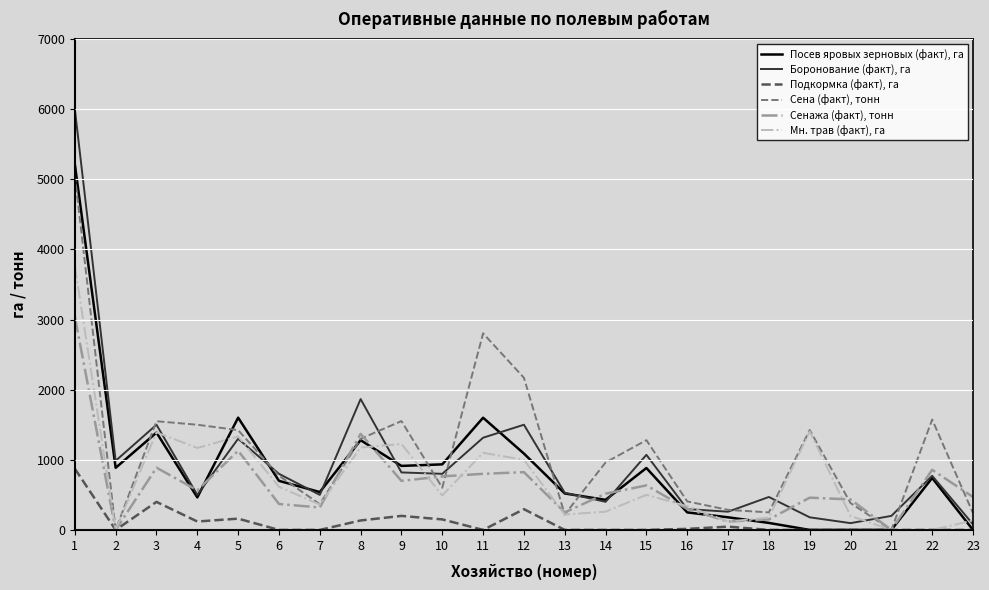

What is the sum of all Мн. трав (факт), га values?

16980